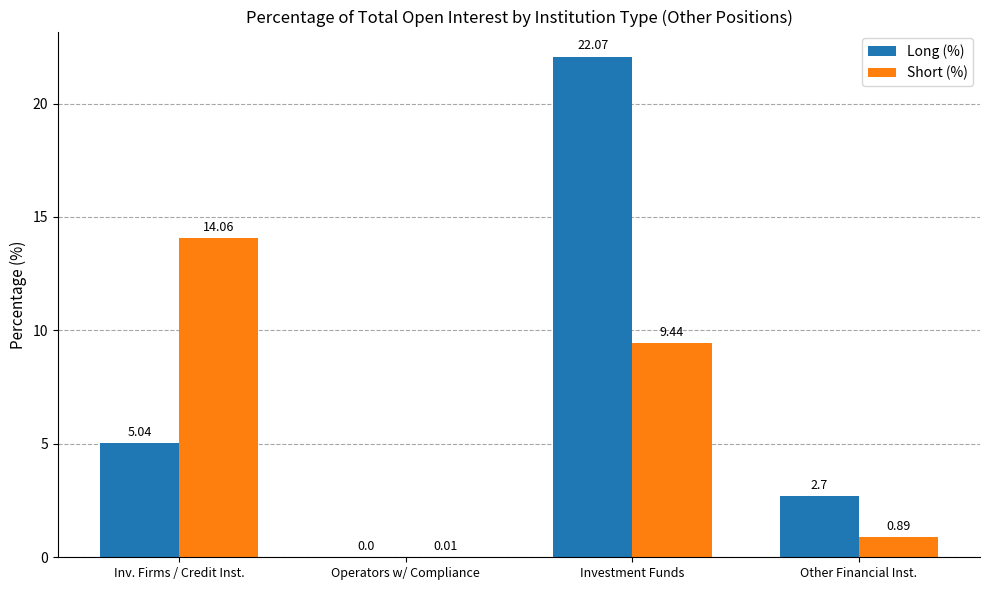

Which series has the largest total across all categories?

Long (%)